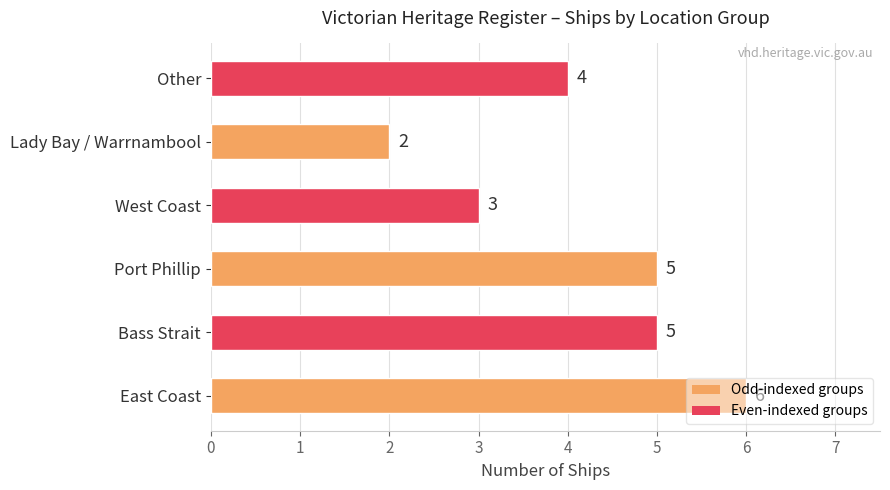

Are the bars grouped side by side (vs. stacked)?

No